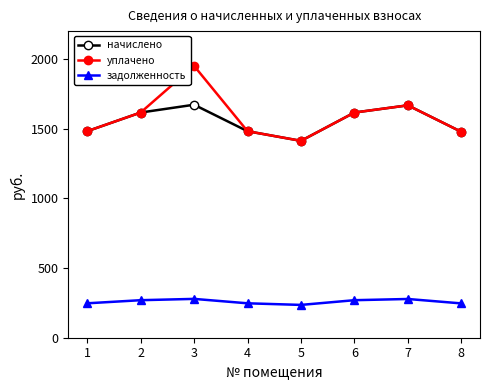

True or false: задолженность and уплачено intersect in this chart.

False